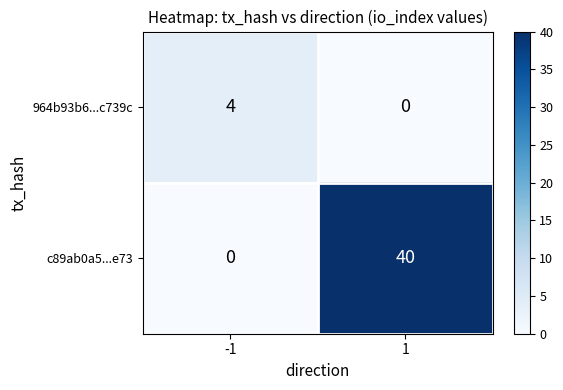

Which series has the largest total across all categories?

c89ab0a5...e73